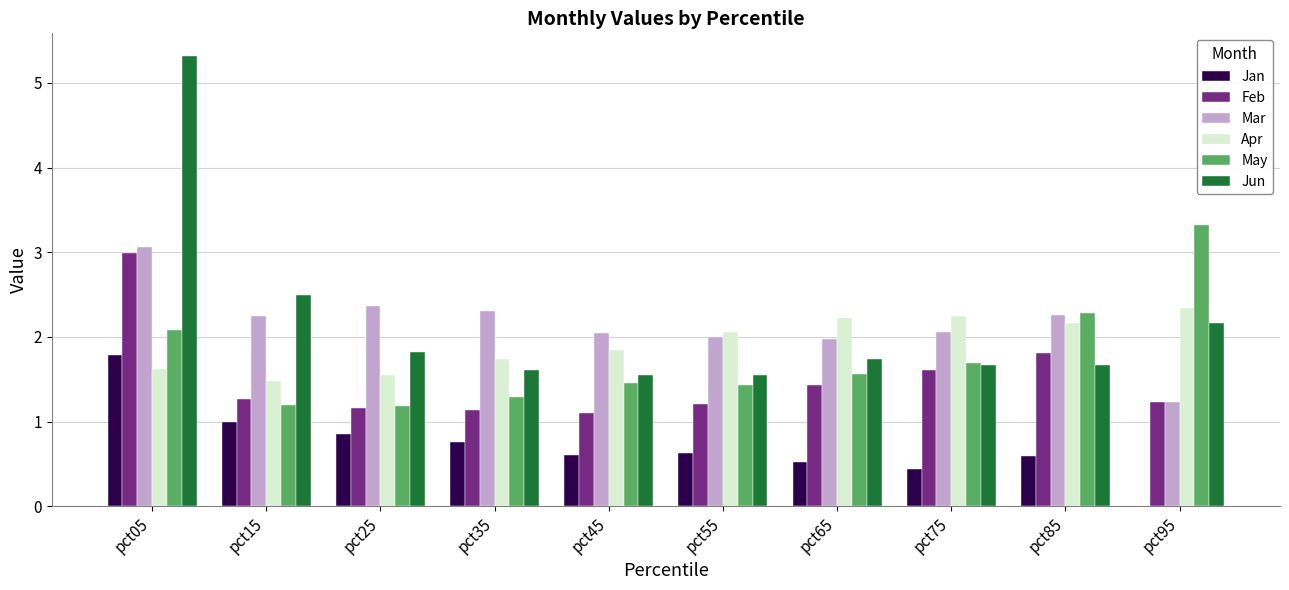

Is the value of May at pct45 greater than the value of Jun at pct85?

No